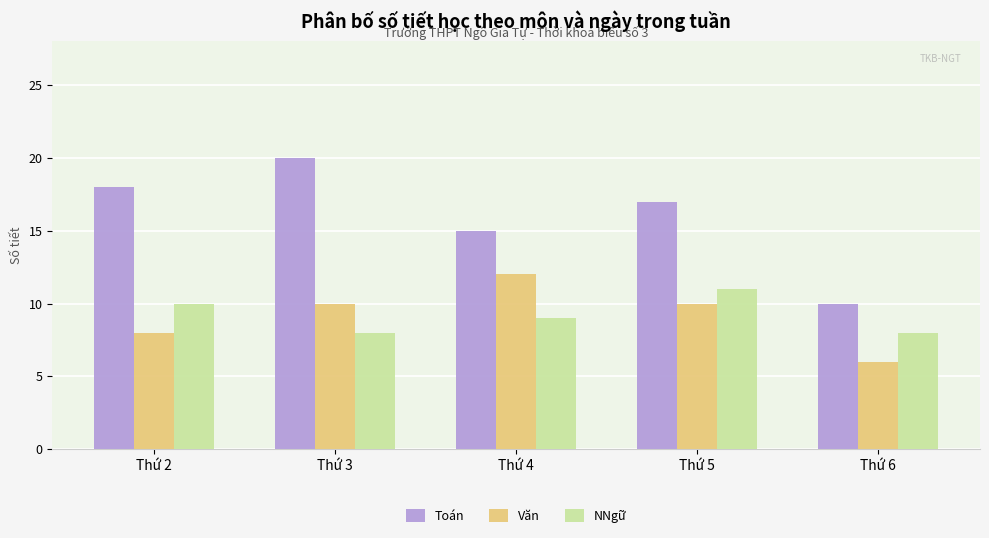

Reading right to left, transcribe all the data shown in this chart.

Toán: Thứ 6=10	Thứ 5=17	Thứ 4=15	Thứ 3=20	Thứ 2=18
Văn: Thứ 6=6	Thứ 5=10	Thứ 4=12	Thứ 3=10	Thứ 2=8
NNgữ: Thứ 6=8	Thứ 5=11	Thứ 4=9	Thứ 3=8	Thứ 2=10